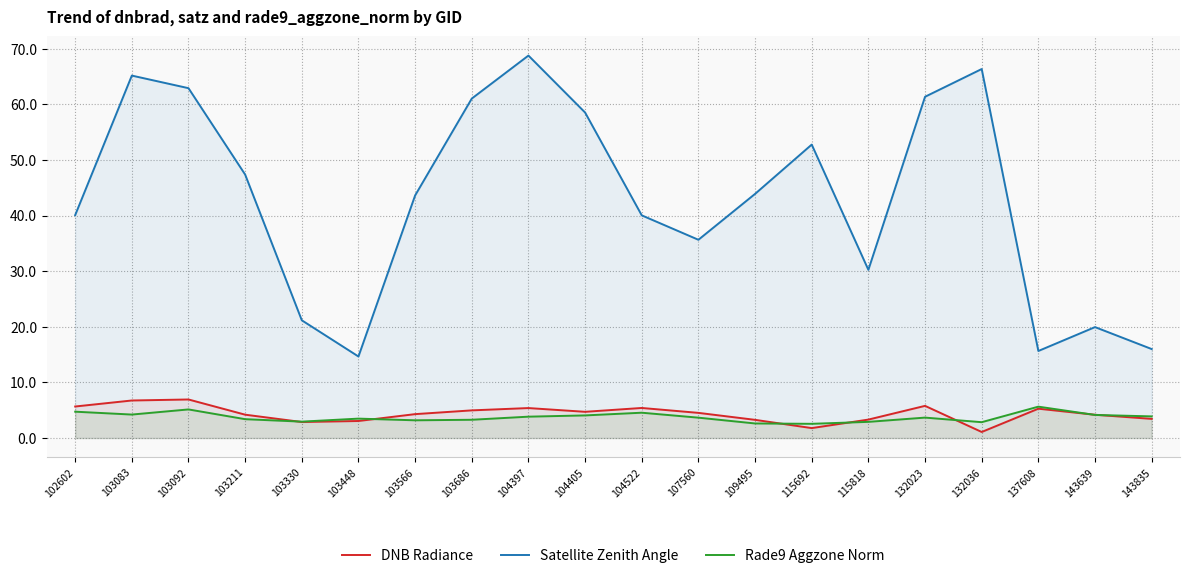

Where is Rade9 Aggzone Norm nearest to the value 4?

104405